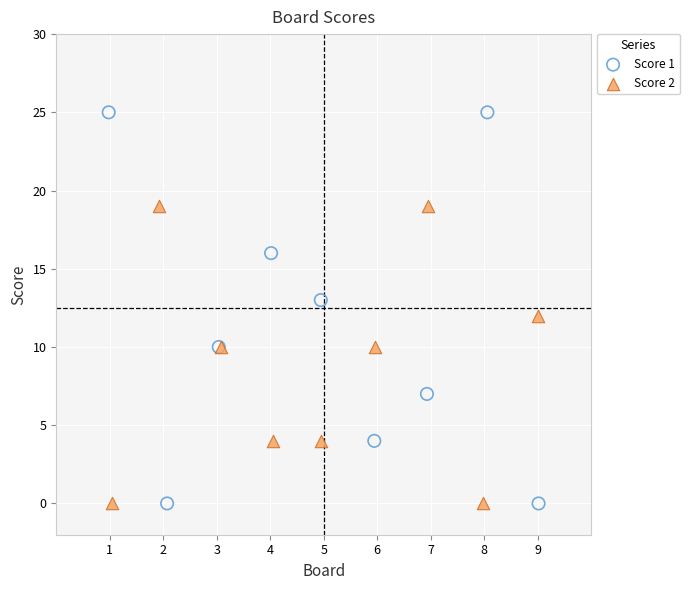

What are all the series names shown in the legend?

Score 1, Score 2